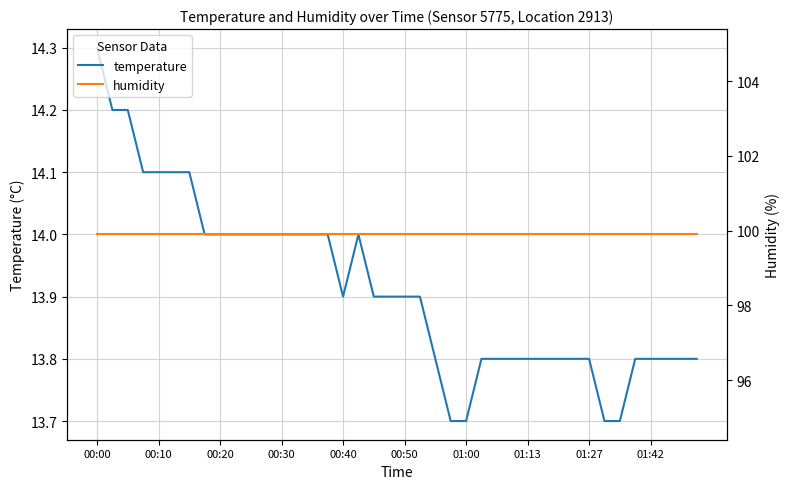

List the series in order of their peak value, highest first.

humidity, temperature